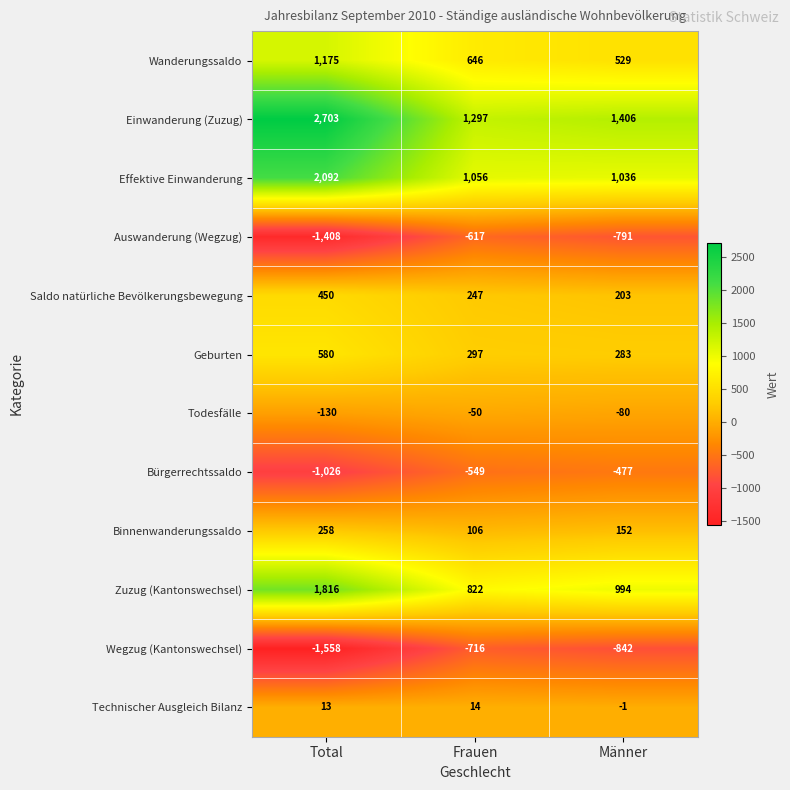

How many data points in Bürgerrechtssaldo are less than -549?

1